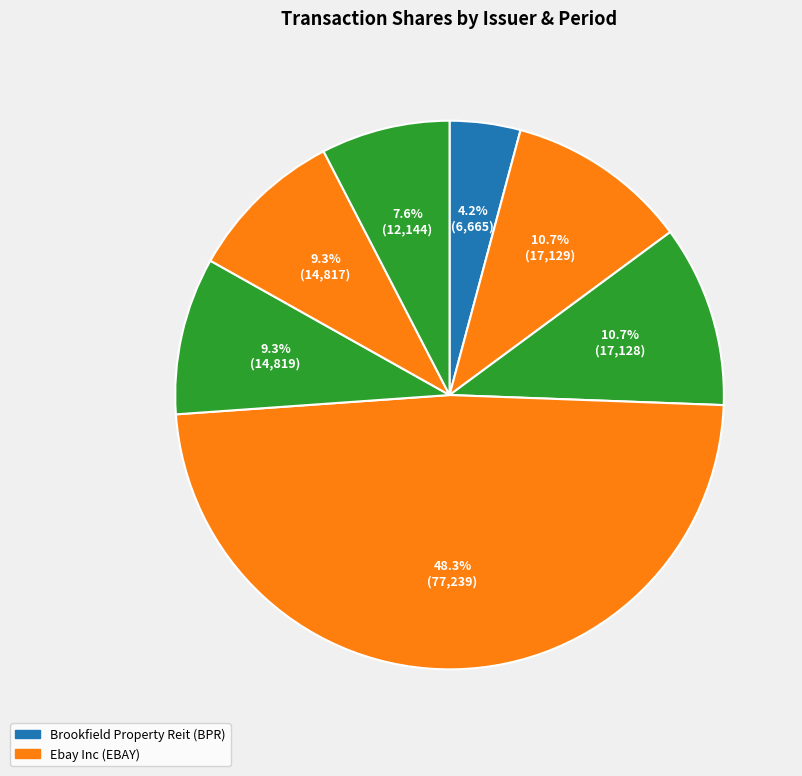

How many slices are in this pie chart?

7